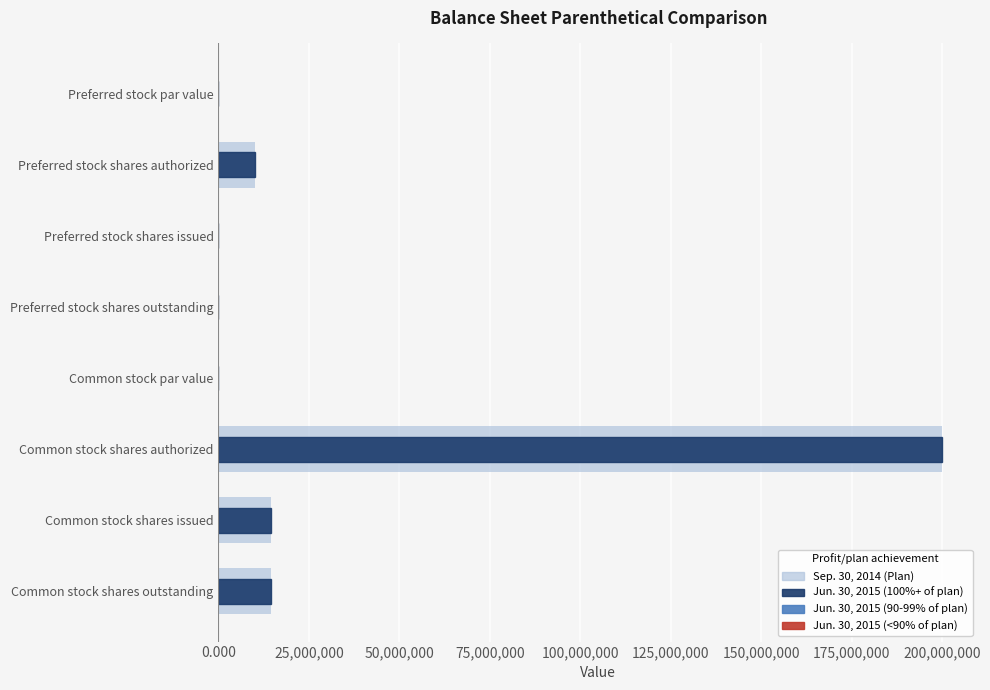

Rank the series at Preferred stock par value from lowest to highest value.

Sep. 30, 2014, Jun. 30, 2015